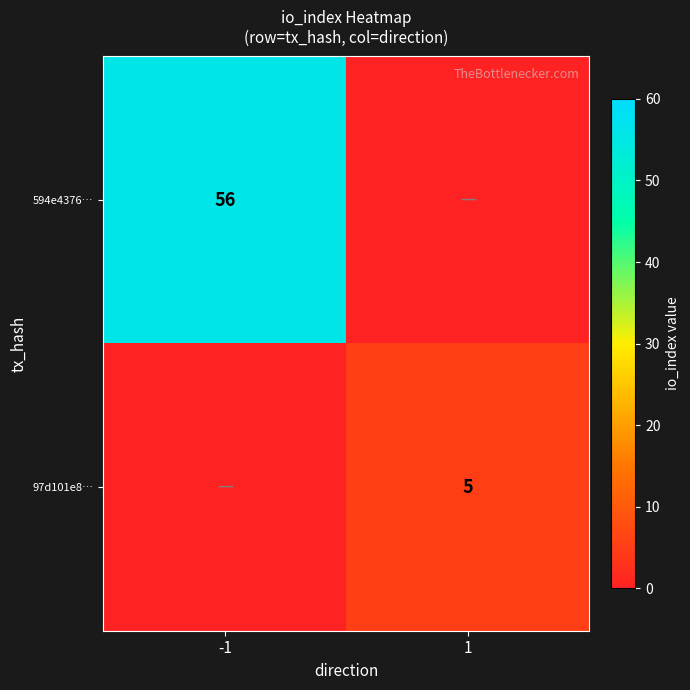

The 97d101e8… series shows 5 at 1. True or false?

True